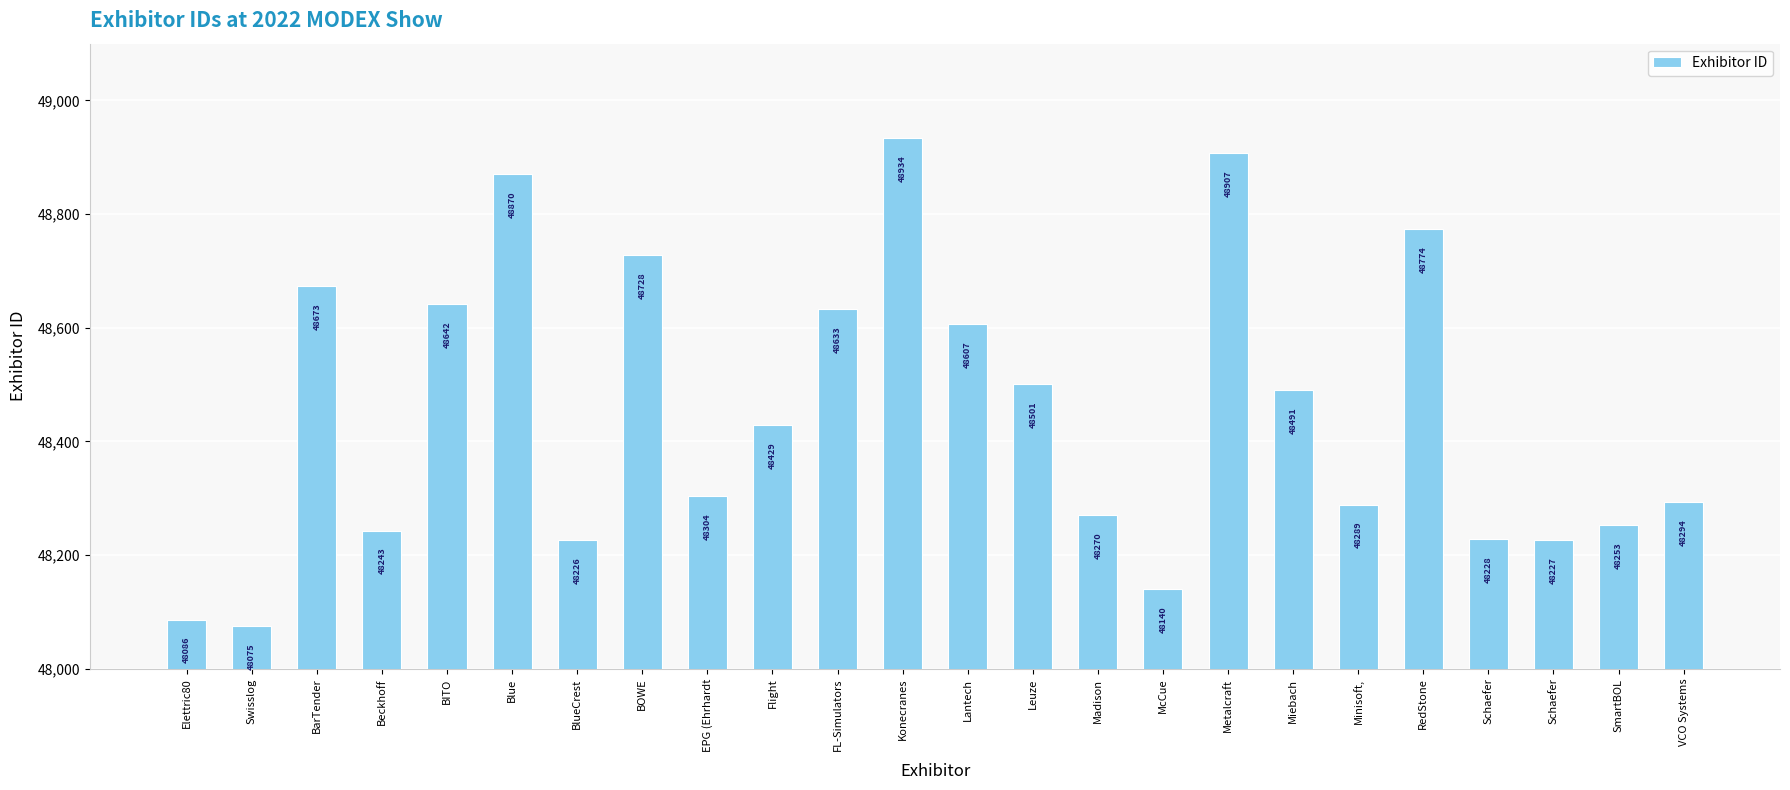

The value at Konecranes is 29603. True or false?

False